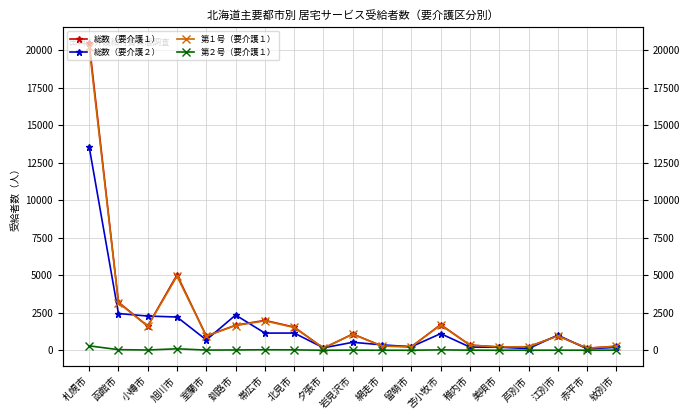

How many interior local peaks does the 総数（要介護２） series have?

5